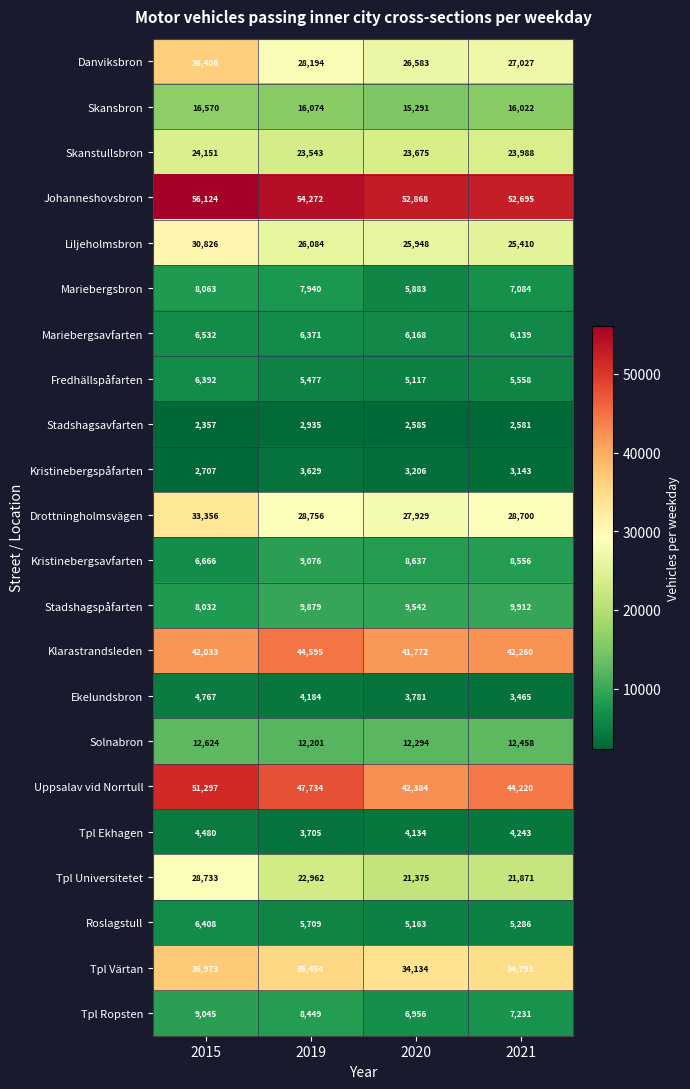

What is the highest value of the Klarastrandsleden series?

44595